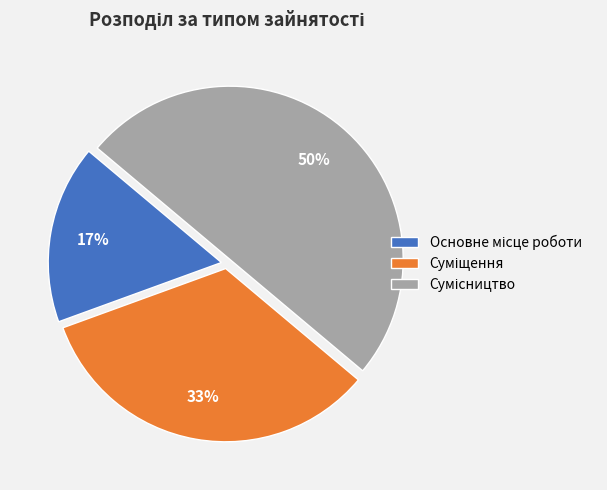

How many segments does this pie chart have?

3